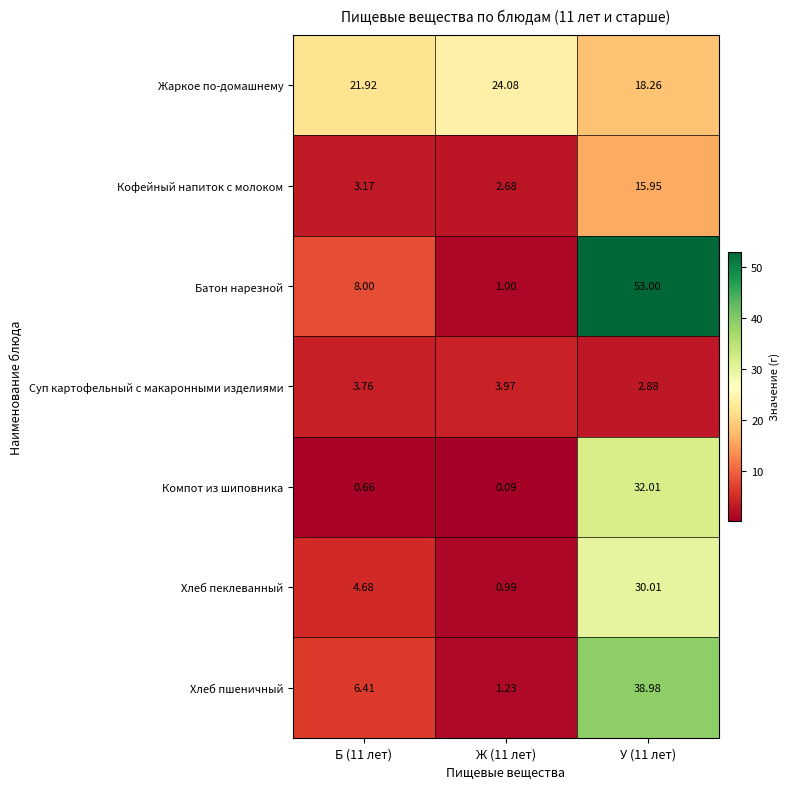

Rank the series at Ж (11 лет) from highest to lowest value.

Жаркое по-домашнему, Суп картофельный с макаронными изделиями, Кофейный напиток с молоком, Хлеб пшеничный, Батон нарезной, Хлеб пеклеванный, Компот из шиповника